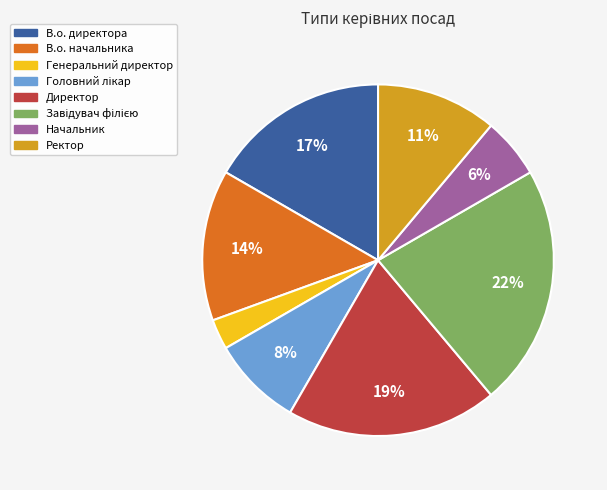

Is the sum of Генеральний директор and Директор greater than half?

No